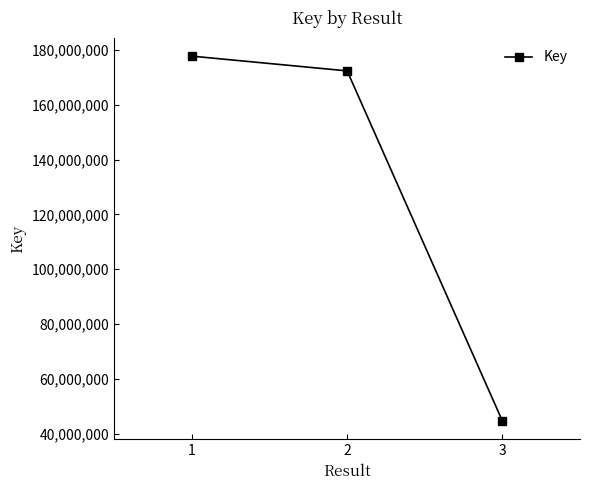

Rank the categories by value from lowest to highest.

3, 2, 1